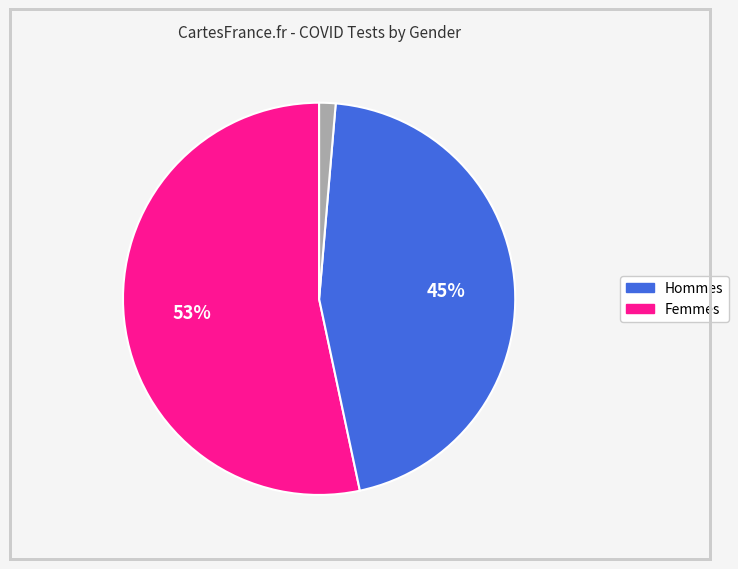

Is there a majority slice in this chart?

Yes